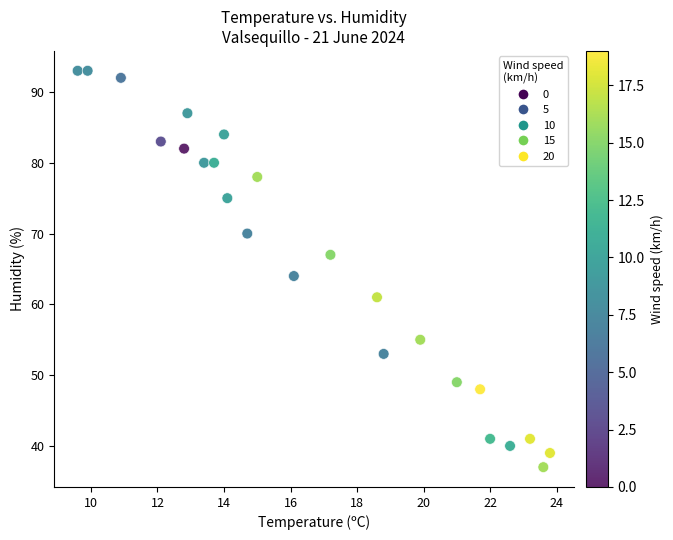

What Y value in the scatter plot is closest to 65?

64